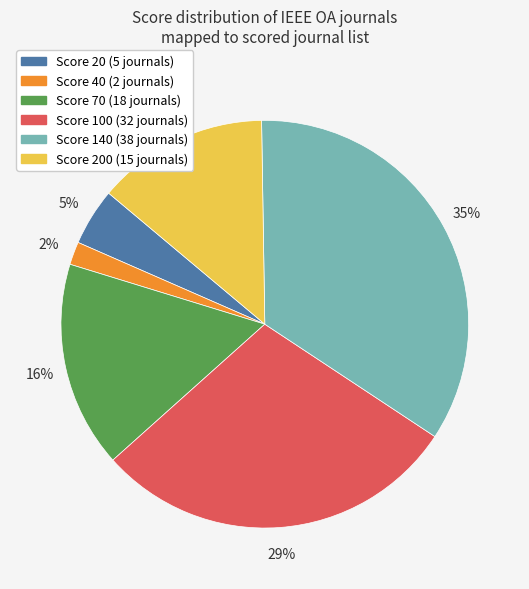

To the nearest percent, what is the average slice percentage?

17%